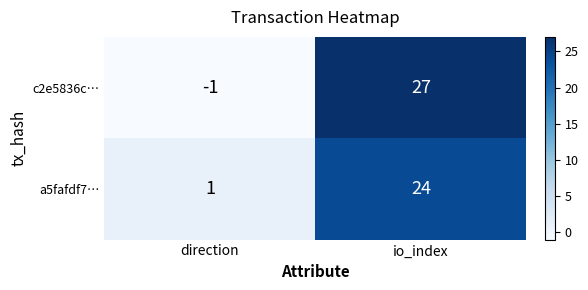

True or false: c2e5836c… has a value of -1 at direction.

True